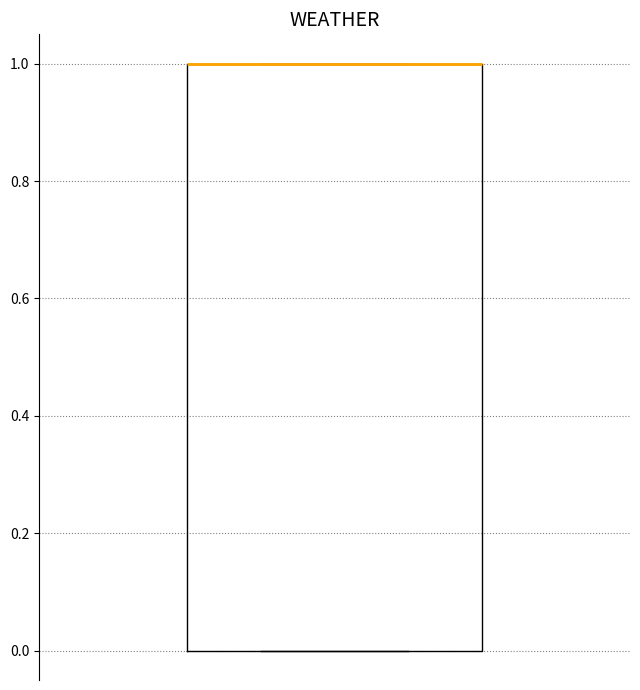

Read this box plot against the y-axis: the position of the median line, the range covered by the box, and the ends of both whiskers. The values are not printed on the chart, so give them approximately, as read against the axis.

median 1 (drawn on the box's upper edge), box 0 to 1, whiskers 0 to 1